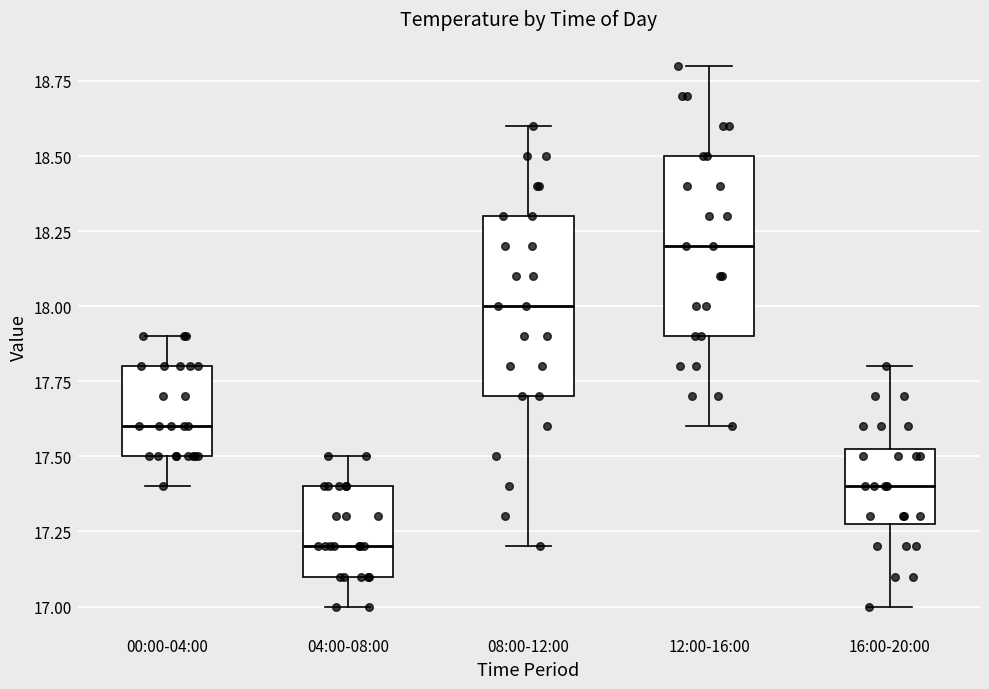

Reading left to right, read every box against the y-axis: the position of its median line, the range the box covers, and the ends of its whiskers. The values are not printed on the chart, so give them approximately, as read against the axis.

00:00-04:00: median 17.60, box 17.50 to 17.80, whiskers 17.40 to 17.90
04:00-08:00: median 17.20, box 17.10 to 17.40, whiskers 17.00 to 17.50
08:00-12:00: median 18.00, box 17.70 to 18.30, whiskers 17.20 to 18.60
12:00-16:00: median 18.20, box 17.90 to 18.50, whiskers 17.60 to 18.80
16:00-20:00: median 17.40, box 17.30 to 17.55, whiskers 17.00 to 17.80